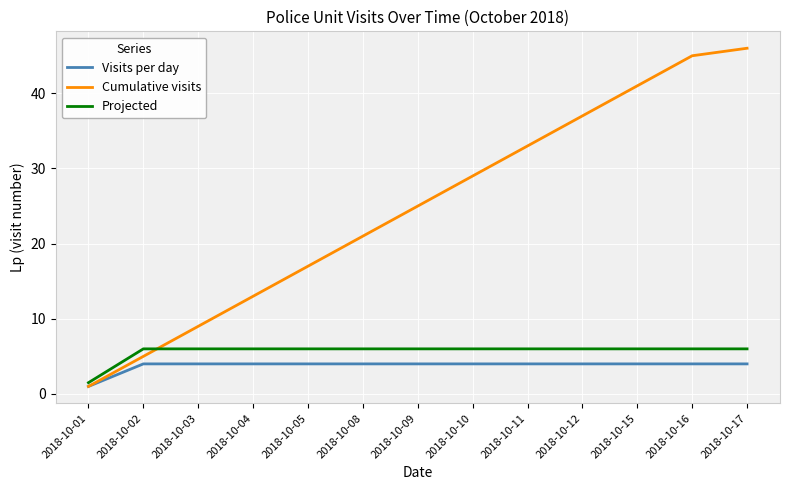

Between 2018-10-02 and 2018-10-05, which series saw the biggest shift?

Cumulative visits